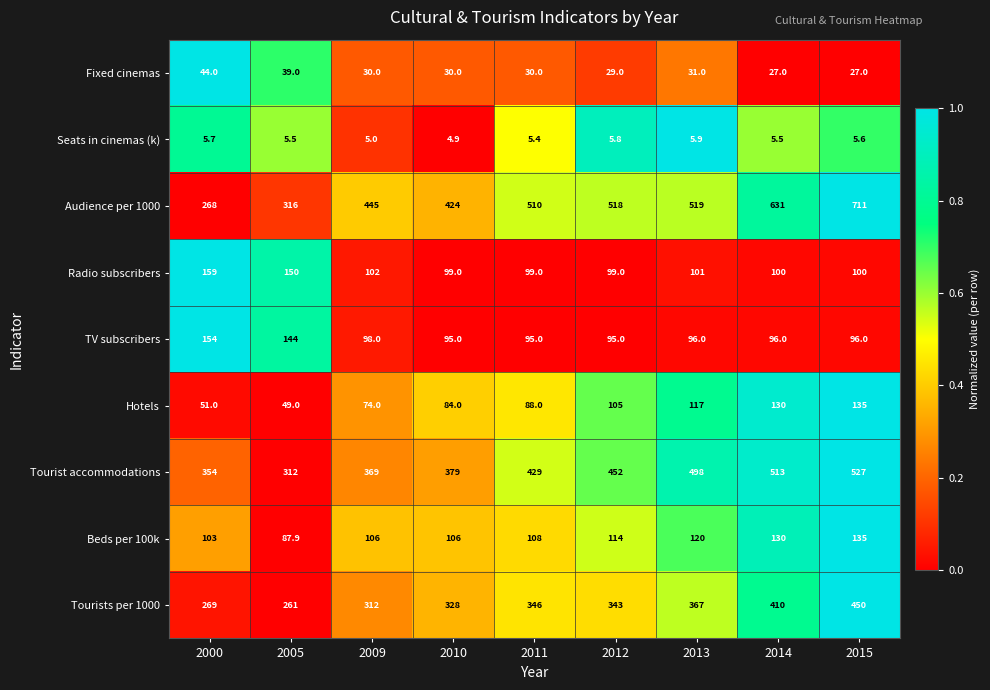

List the labels in order of Tourists per 1000 value, largest first.

2015, 2014, 2013, 2011, 2012, 2010, 2009, 2000, 2005